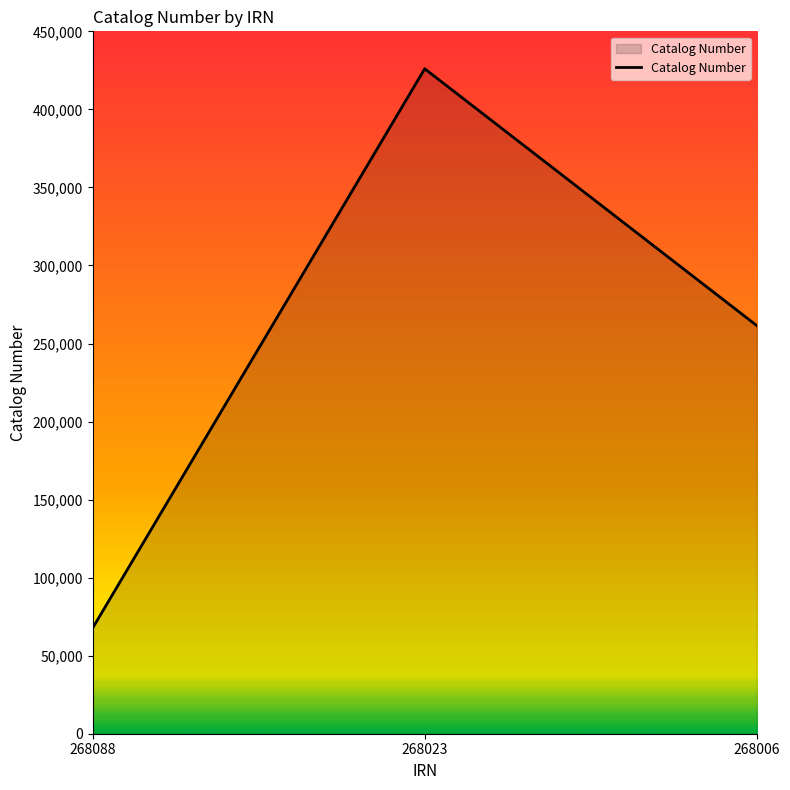

Reading right to left, extract all data points from this chart.

268006=261492	268023=426019	268088=67707